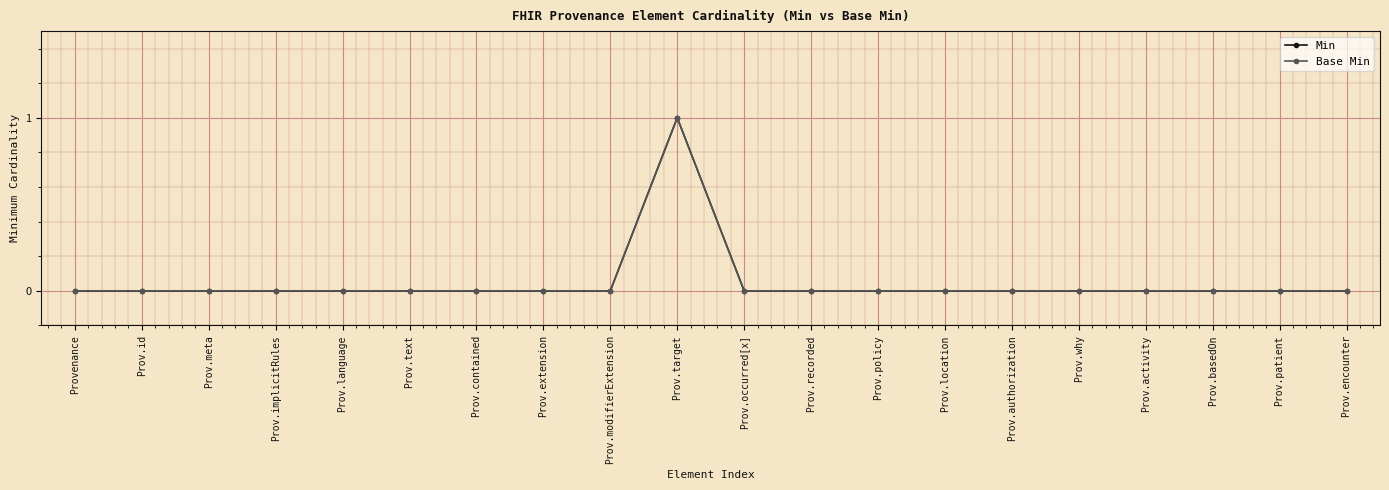

True or false: Min and Base Min intersect in this chart.

False